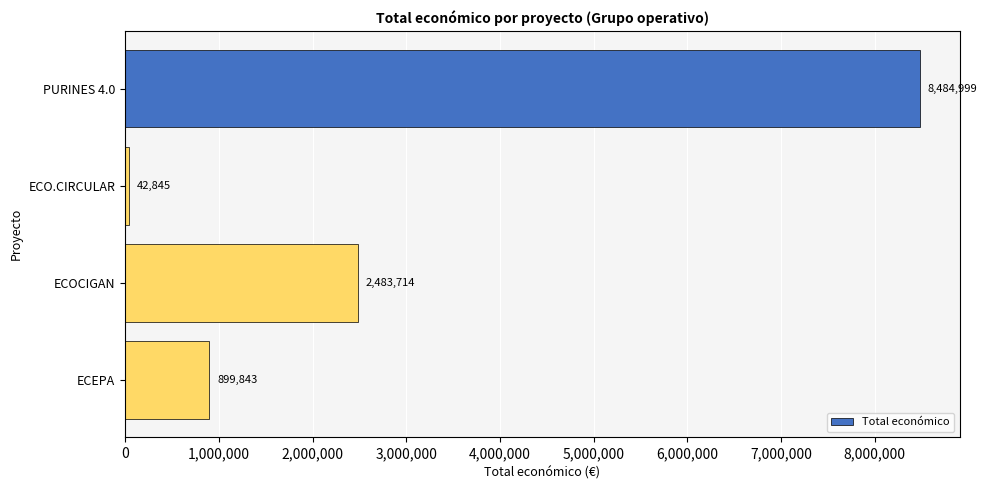

True or false: the data shows 8484999 at PURINES 4.0.

True